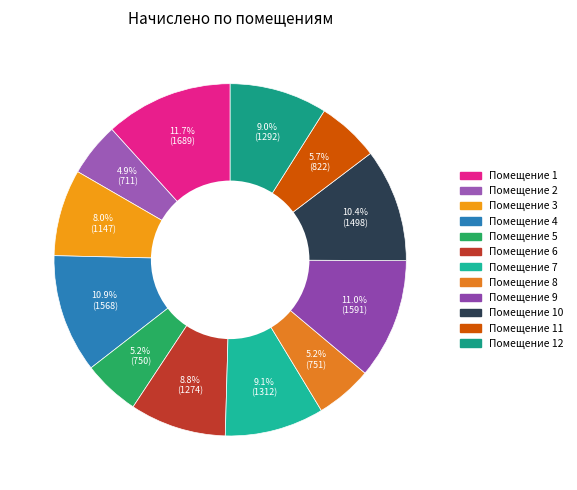

How many segments does this pie chart have?

12